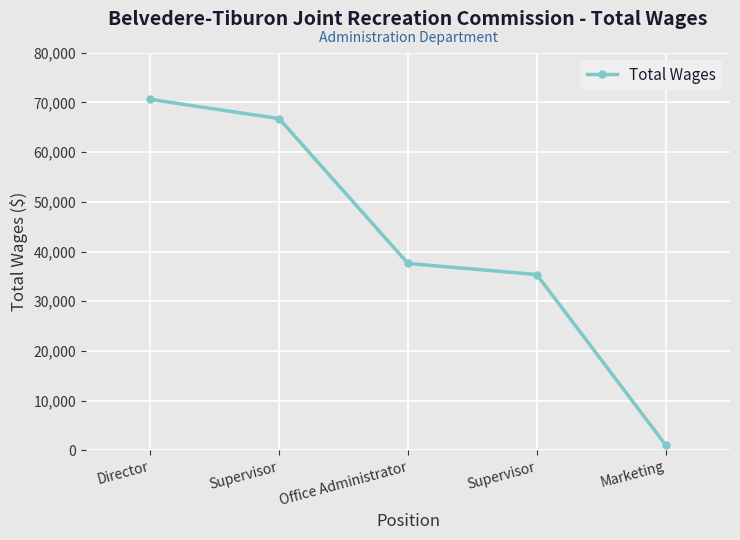

Rank the categories by value from highest to lowest.

Director, Supervisor, Office Administrator, Supervisor, Marketing